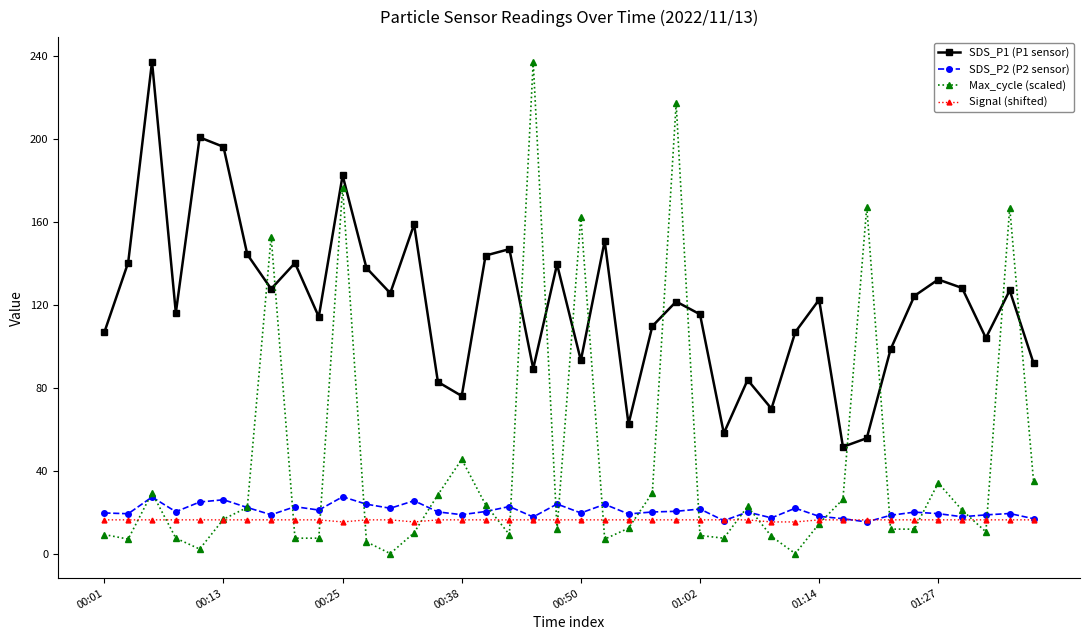

What is the lowest value of the SDS_P1 (P1 sensor) series?

51.5